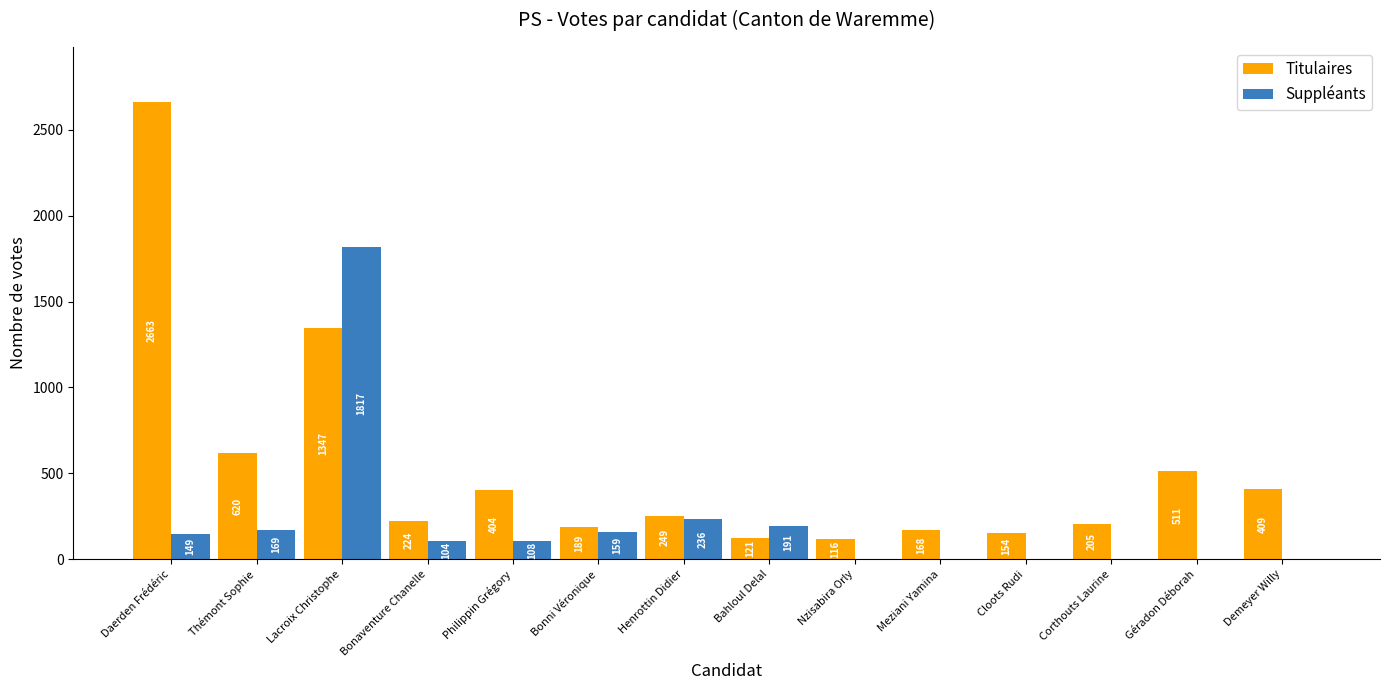

What is the maximum value for Titulaires?

2663